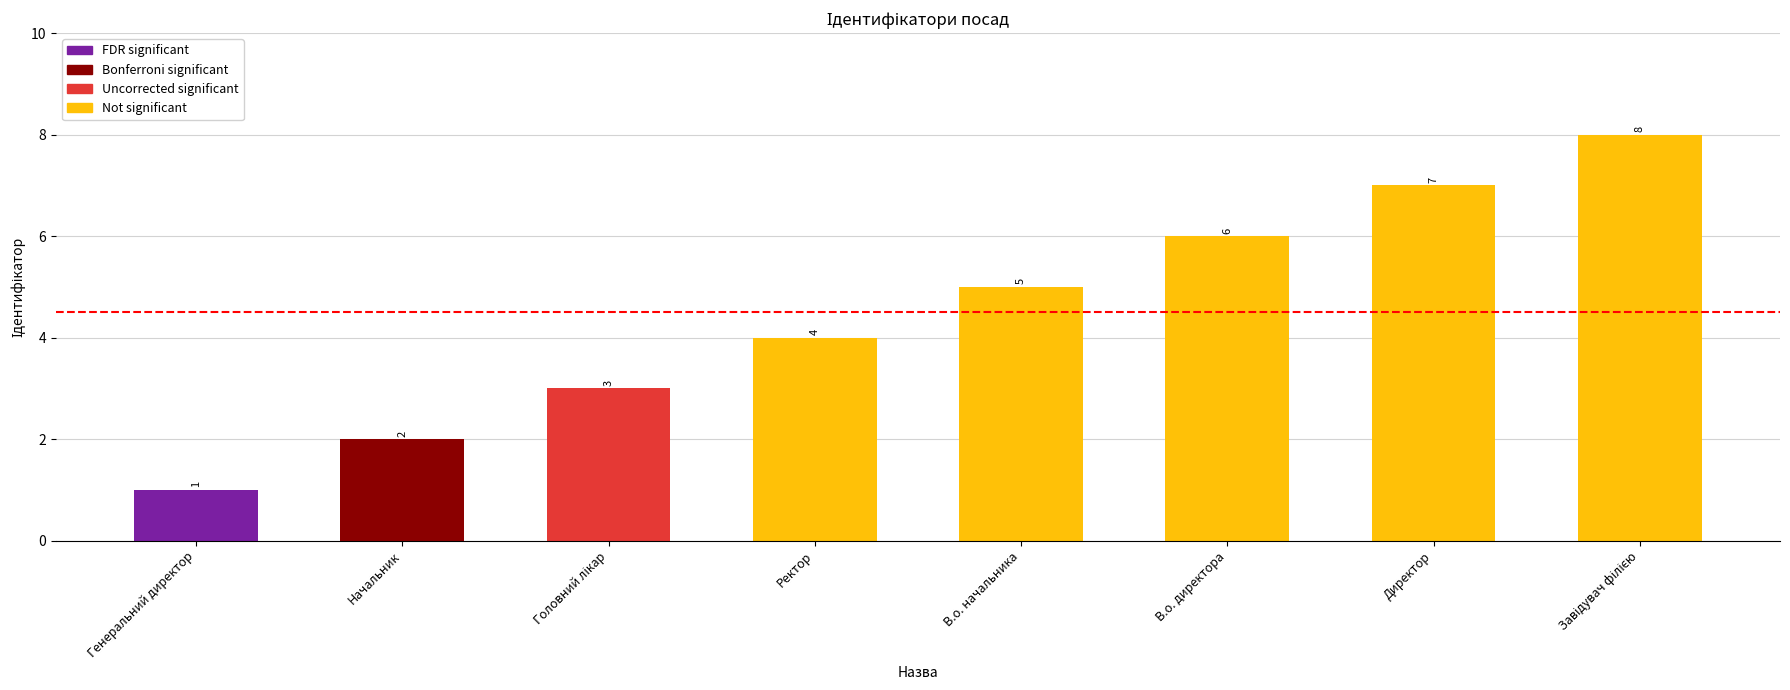

What position from the left is В.о. директора?

6